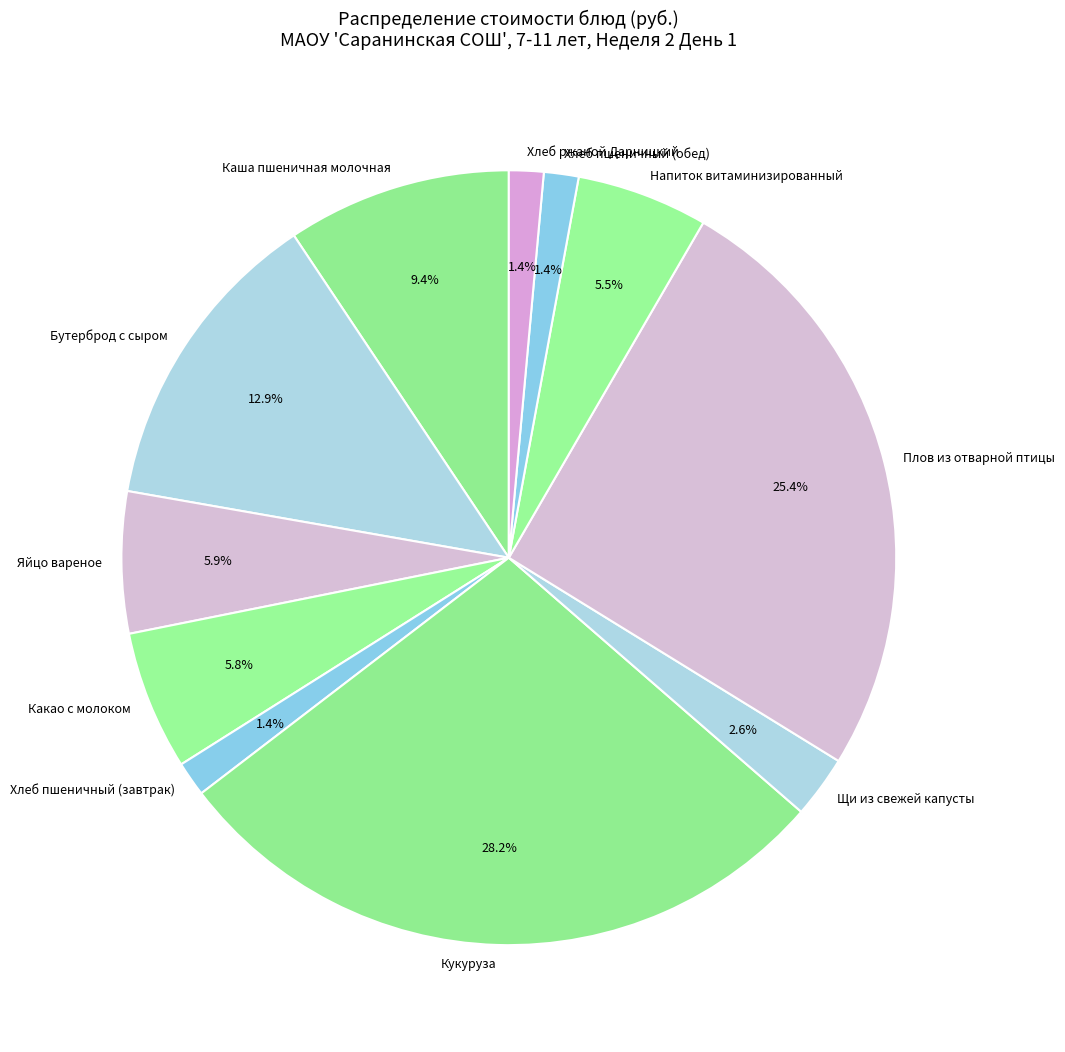

Do Хлеб ржаной Дарницкий and Каша пшеничная молочная together represent more than half of the pie?

No